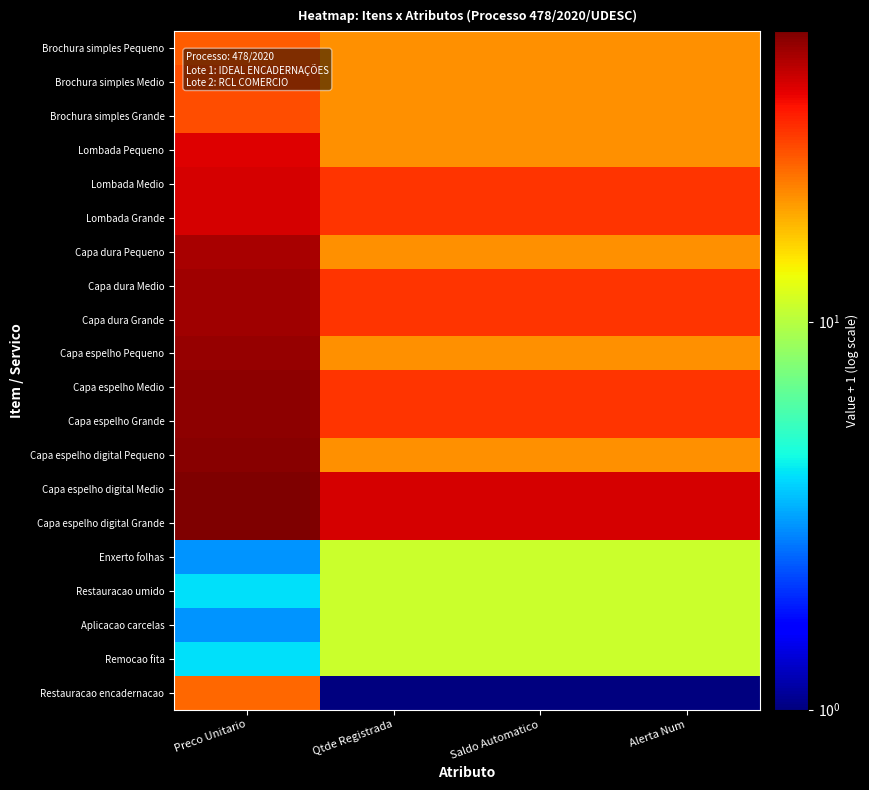

At which category does the chart reach its peak across all series?

Preco Unitario